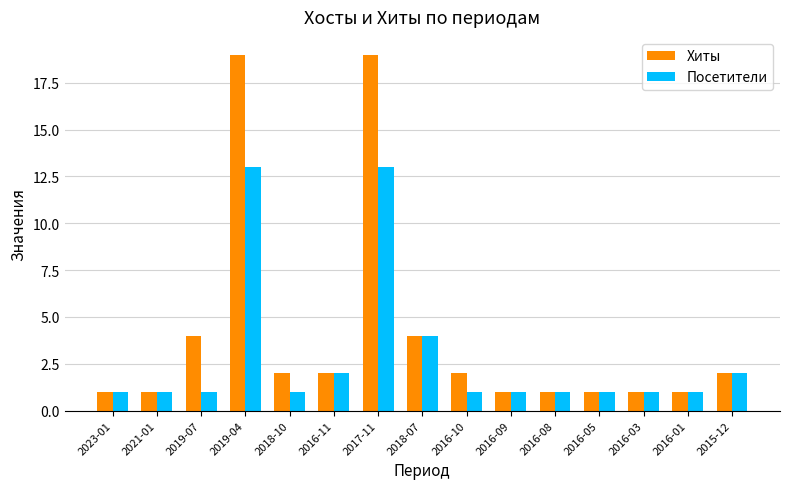

Is it true that Посетители equals 0 at 2016-09?

False